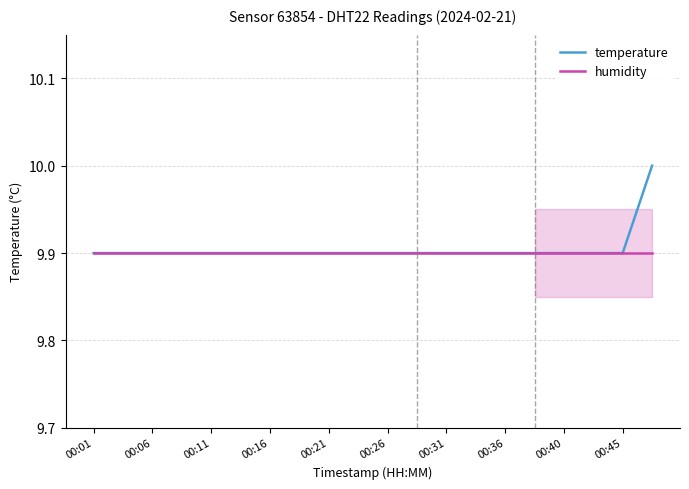

Reading left to right, what are all the values shown in this chart?

temperature: 9.9	9.9	9.9	9.9	9.9	9.9	9.9	9.9	9.9	9.9	9.9	9.9	9.9	9.9	9.9	9.9	9.9	9.9	9.9	10.0
humidity: 9.9	9.9	9.9	9.9	9.9	9.9	9.9	9.9	9.9	9.9	9.9	9.9	9.9	9.9	9.9	9.9	9.9	9.9	9.9	9.9